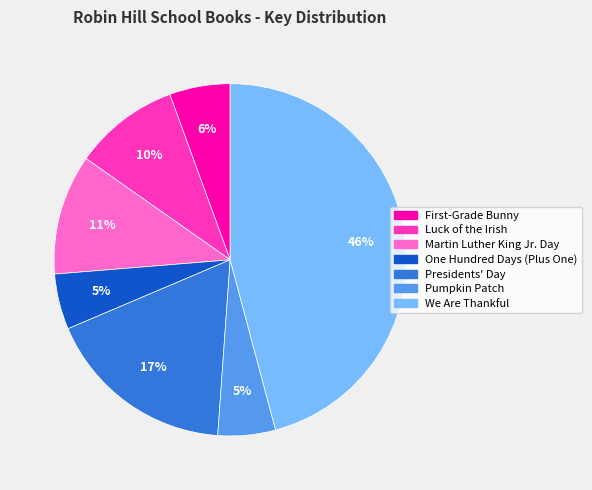

Is the sum of Presidents' Day and Martin Luther King Jr. Day greater than half?

No